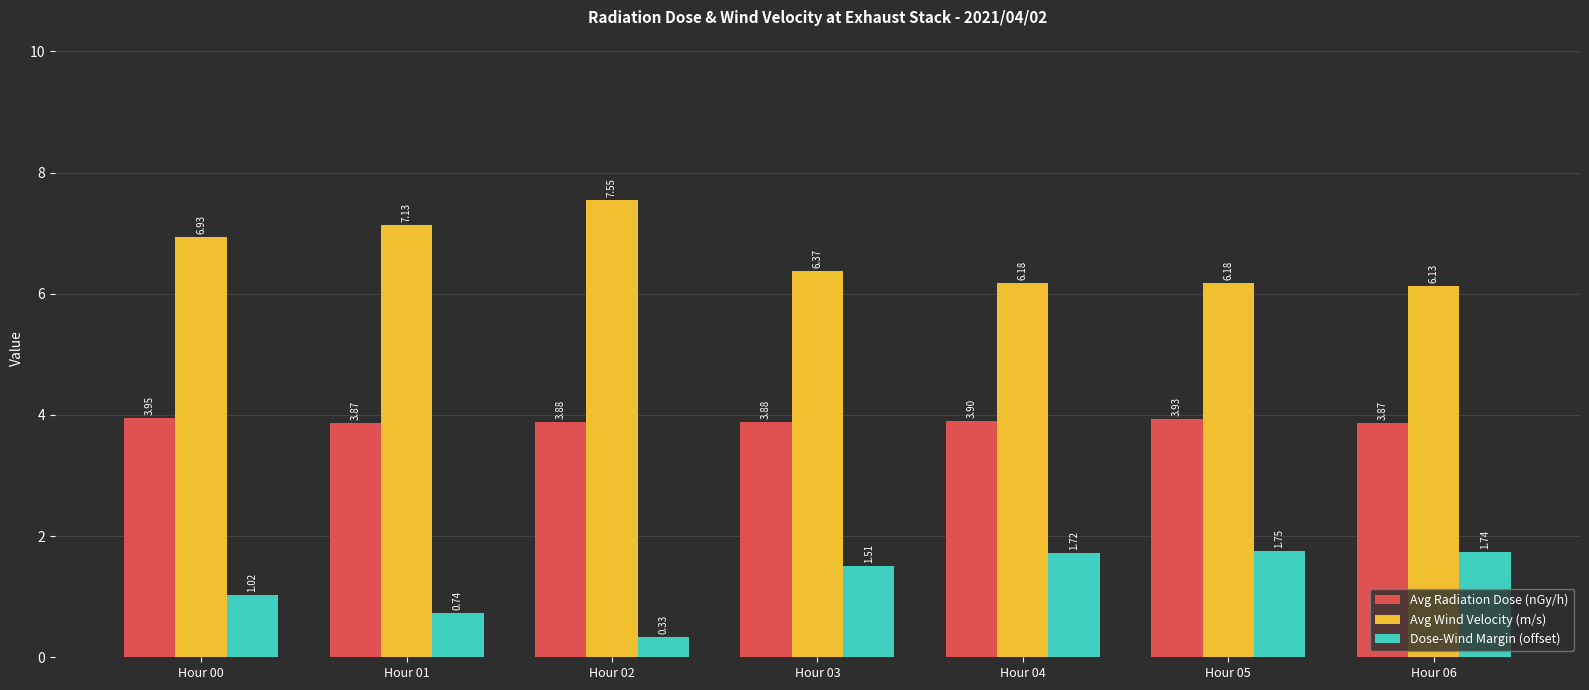

What value does the Avg Radiation Dose (nGy/h) series have at Hour 05?

3.9